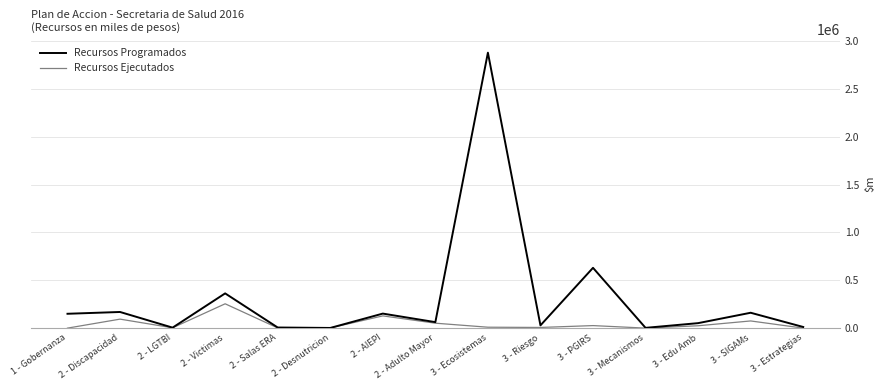

Which series has the largest range (max minus min)?

Recursos Programados